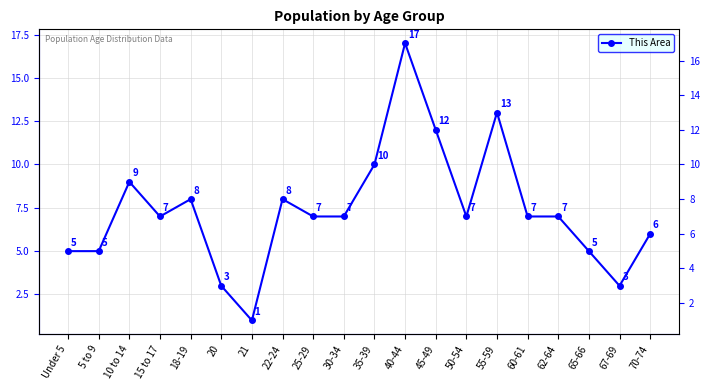

What is the minimum value shown in the chart?

1